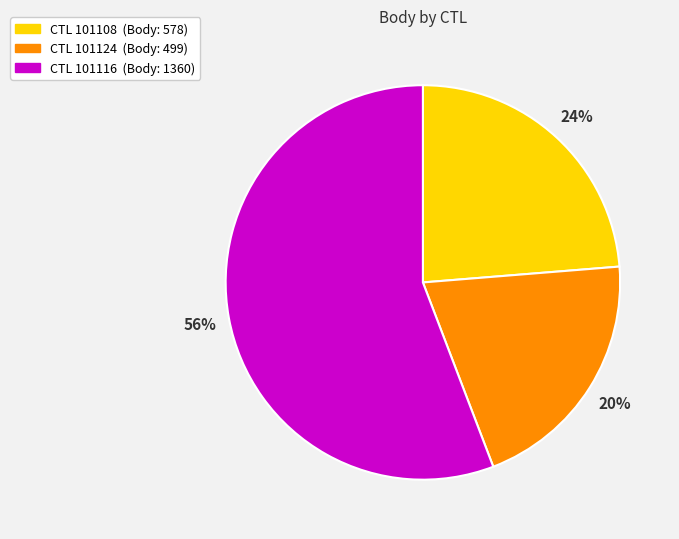

Count the number of slices in the pie.

3